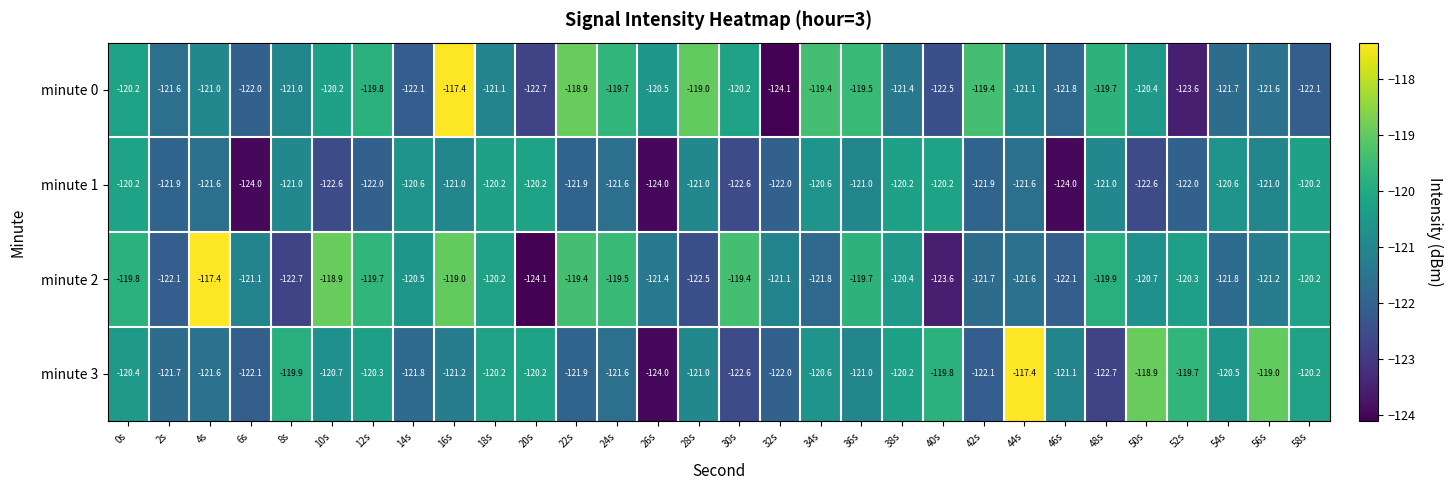

What is the smallest value displayed?

-124.1